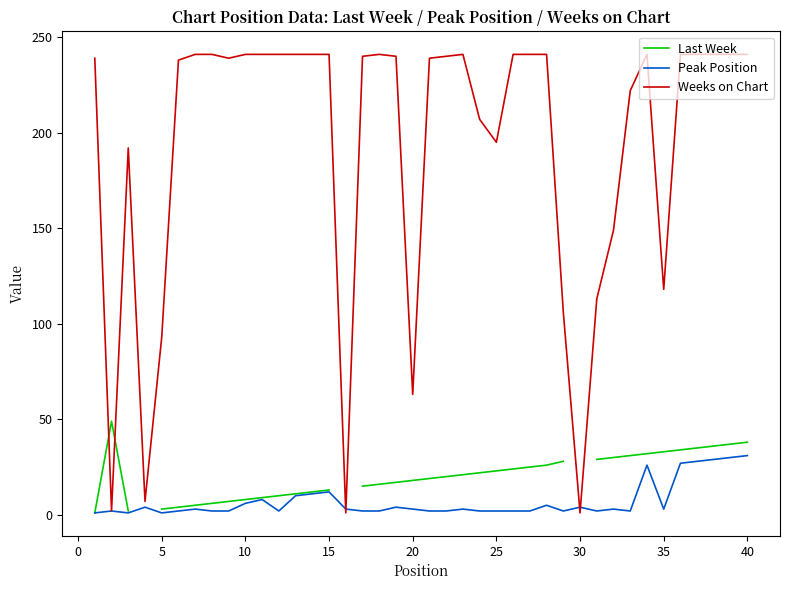

The value of Peak Position at 15 is 12. True or false?

True